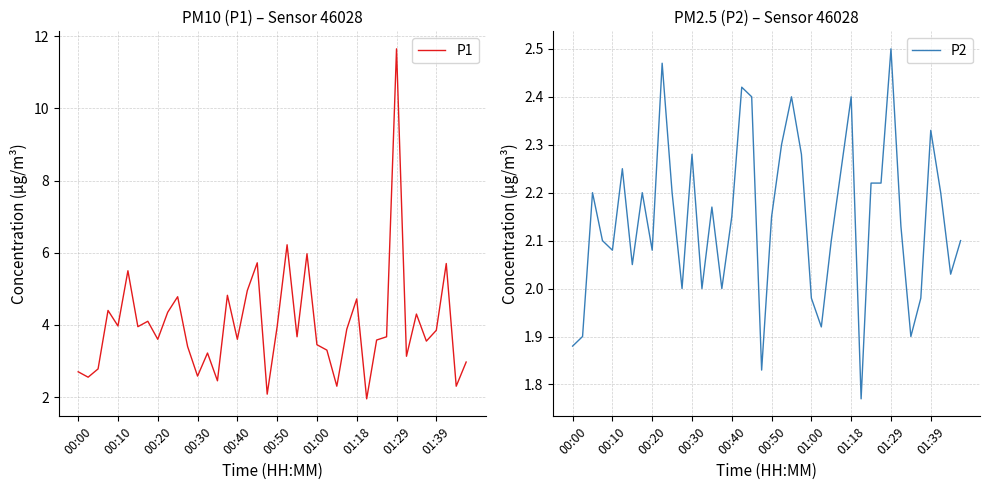

How many data points does each series have?

40